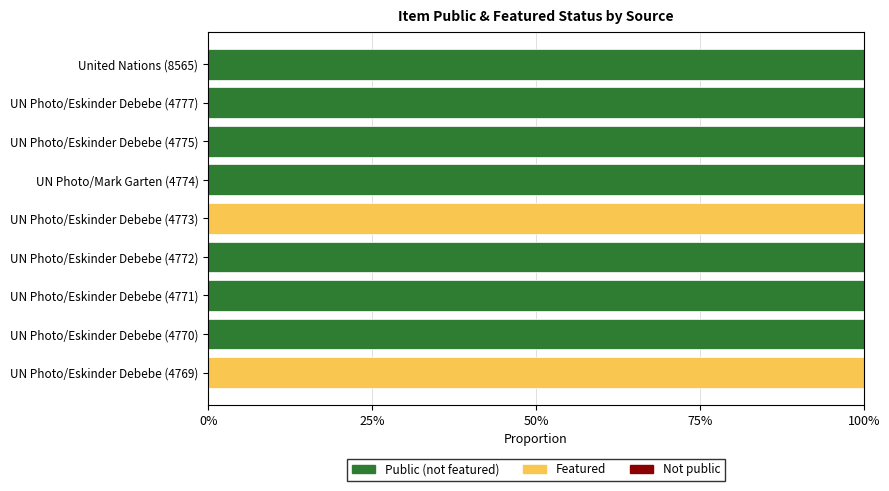

What is the total value across all series at UN Photo/Eskinder Debebe (4773)?

100